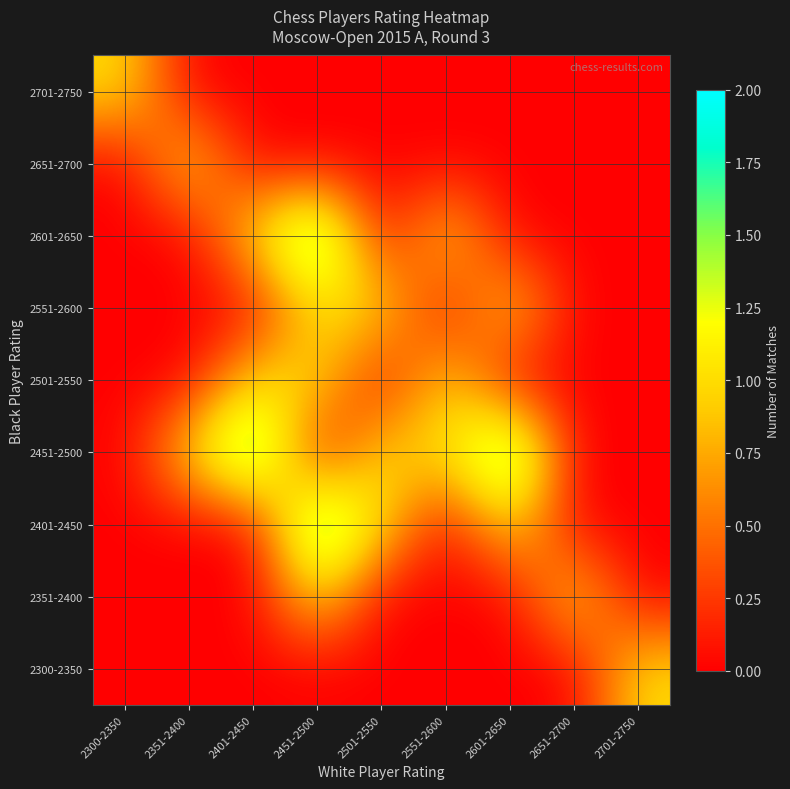

Reading right to left, transcribe all the data shown in this chart.

2300-2350: 2701-2750=1	2651-2700=0	2601-2650=0	2551-2600=0	2501-2550=0	2451-2500=0	2401-2450=0	2351-2400=0	2300-2350=0
2351-2400: 2701-2750=0	2651-2700=1	2601-2650=0	2551-2600=0	2501-2550=0	2451-2500=1	2401-2450=0	2351-2400=0	2300-2350=0
2401-2450: 2701-2750=0	2651-2700=0	2601-2650=1	2551-2600=0	2501-2550=1	2451-2500=2	2401-2450=0	2351-2400=0	2300-2350=0
2451-2500: 2701-2750=0	2651-2700=0	2601-2650=2	2551-2600=1	2501-2550=1	2451-2500=0	2401-2450=2	2351-2400=1	2300-2350=0
2501-2550: 2701-2750=0	2651-2700=0	2601-2650=0	2551-2600=1	2501-2550=0	2451-2500=1	2401-2450=1	2351-2400=0	2300-2350=0
2551-2600: 2701-2750=0	2651-2700=0	2601-2650=1	2551-2600=0	2501-2550=1	2451-2500=1	2401-2450=0	2351-2400=0	2300-2350=0
2601-2650: 2701-2750=0	2651-2700=0	2601-2650=0	2551-2600=1	2501-2550=0	2451-2500=2	2401-2450=1	2351-2400=0	2300-2350=0
2651-2700: 2701-2750=0	2651-2700=0	2601-2650=0	2551-2600=0	2501-2550=0	2451-2500=0	2401-2450=0	2351-2400=1	2300-2350=0
2701-2750: 2701-2750=0	2651-2700=0	2601-2650=0	2551-2600=0	2501-2550=0	2451-2500=0	2401-2450=0	2351-2400=0	2300-2350=1